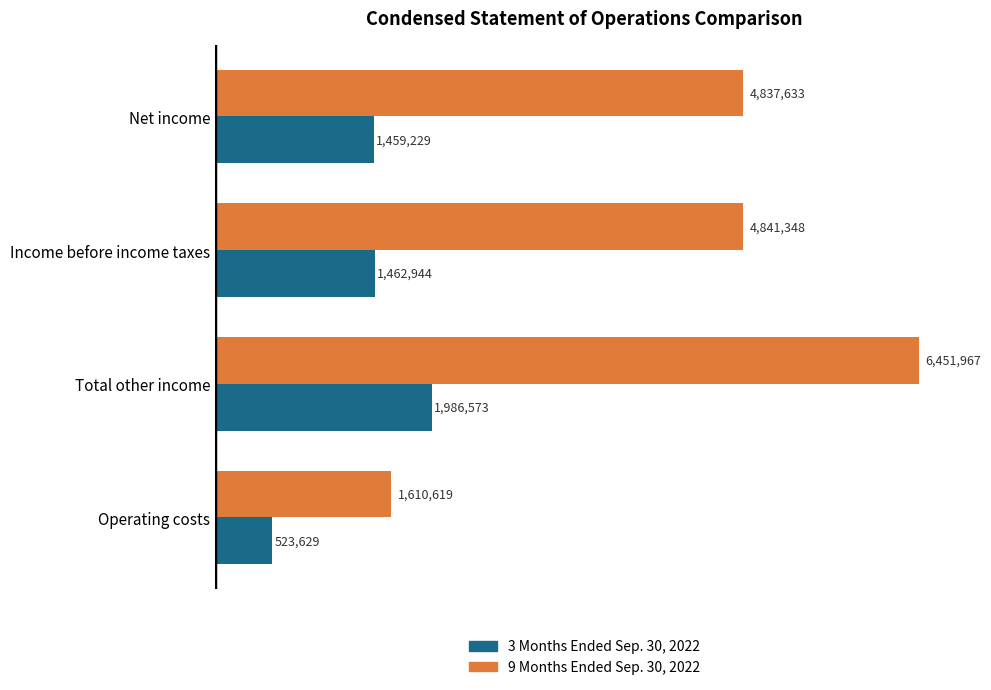

At which category is the sum across all series the highest?

Total other income